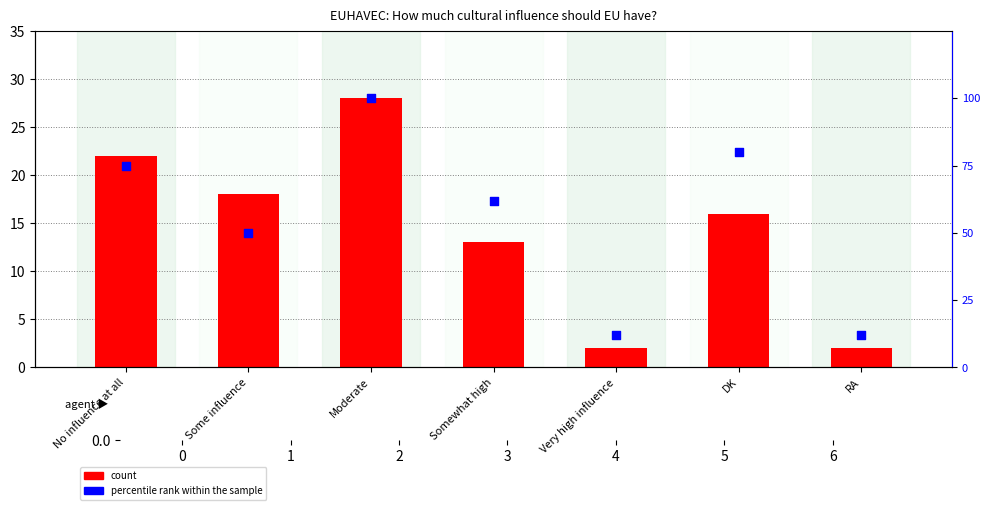

What is the total value across all series at No influence at all?

97